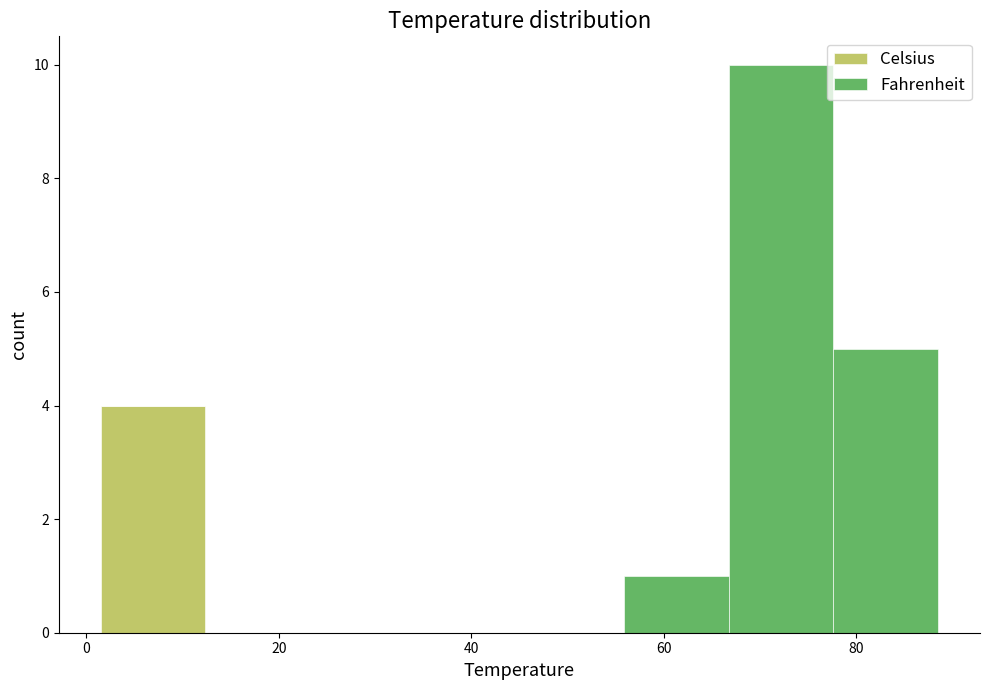

Reading left to right, transcribe this chart: for each stacked bar, give the range it covers on the x-axis and its total height. Neither the bar edges nor the heights are printed on the chart, so give them approximately, as read against the axes.

2 to 12: 4
12 to 24: 0
24 to 34: 0
34 to 46: 0
46 to 56: 0
56 to 66: 1
66 to 78: 10
78 to 88: 5